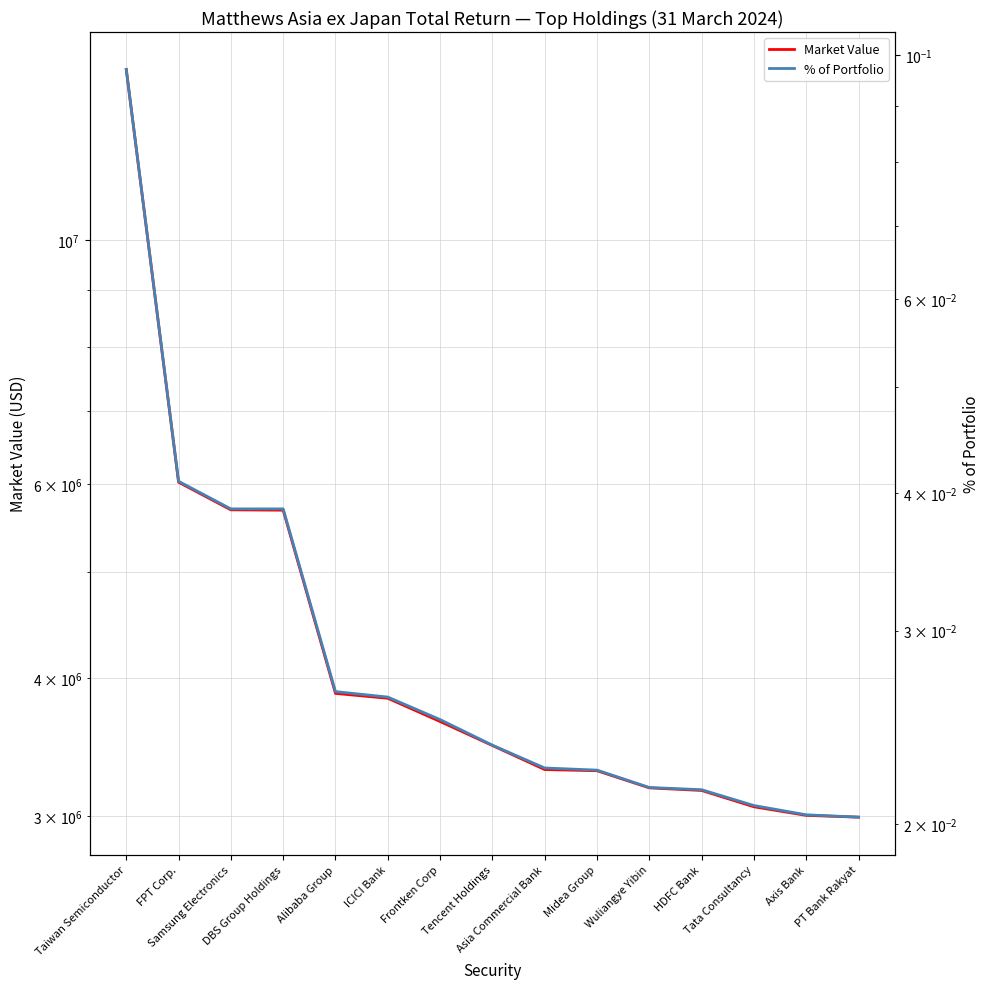

The Market Value series shows 14286258.1 at Taiwan Semiconductor. True or false?

True